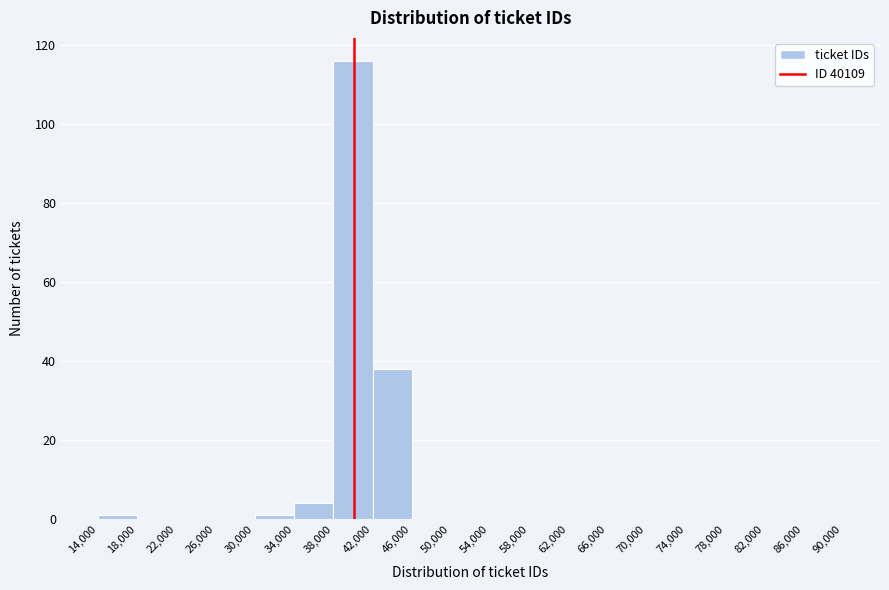

What is the height of the bar covering 34,000 to 38,000 on the x-axis? The values are not printed on the chart, so give them approximately, as read against the axis.

4